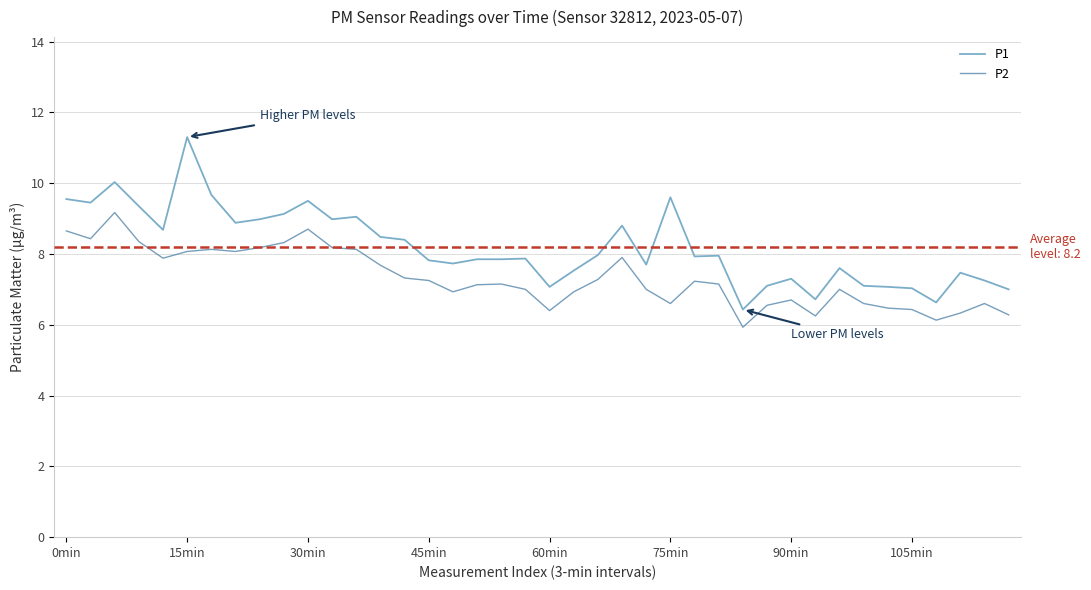

List the series in order of their overall mean, highest first.

P1, P2